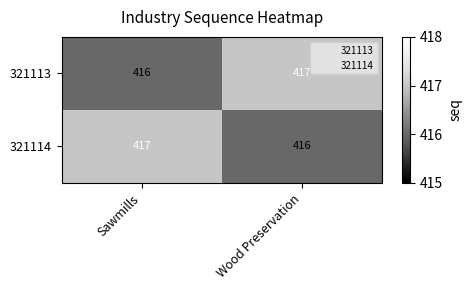

What is the sum of the 321114 values at Wood Preservation and Sawmills?

833